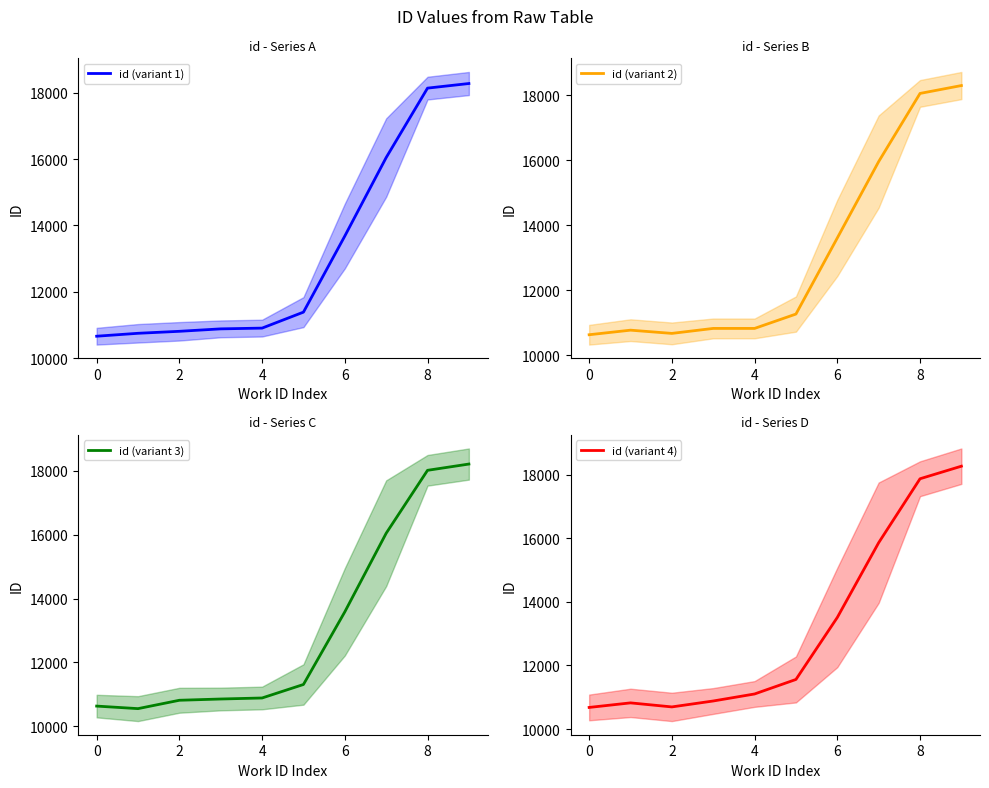

The value of id (variant 1) at 8 is 18141.3. True or false?

True